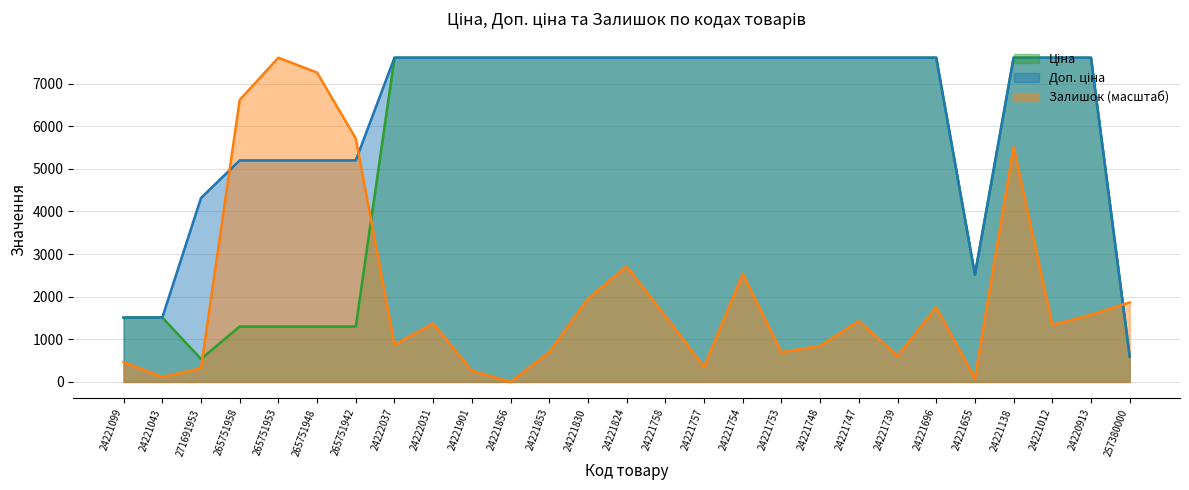

At which category is the sum across all series the highest?

24221138